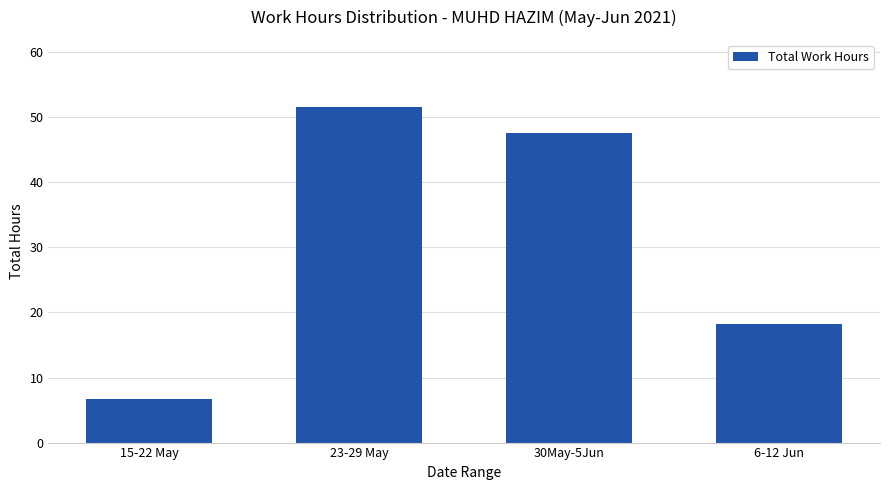

The chart shows a value of 6.7 at 15-22 May. True or false?

True